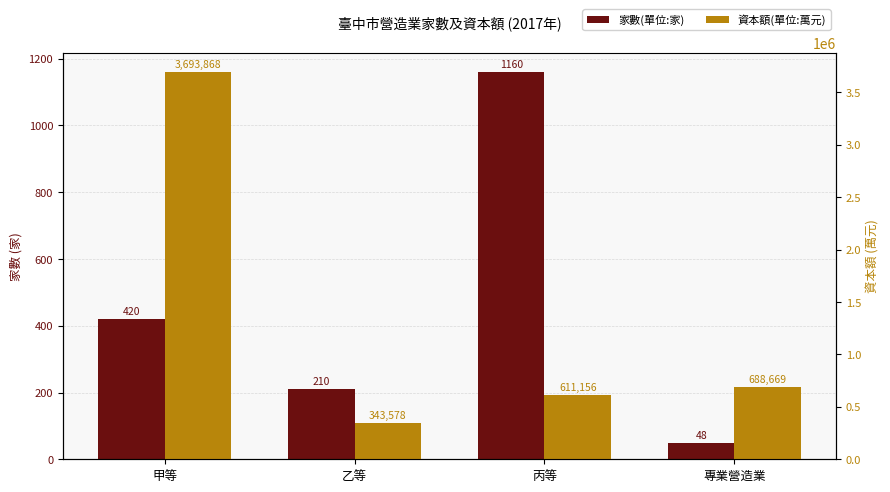

What is the sum of the 資本額(單位:萬元) values at 甲等 and 丙等?

4305024